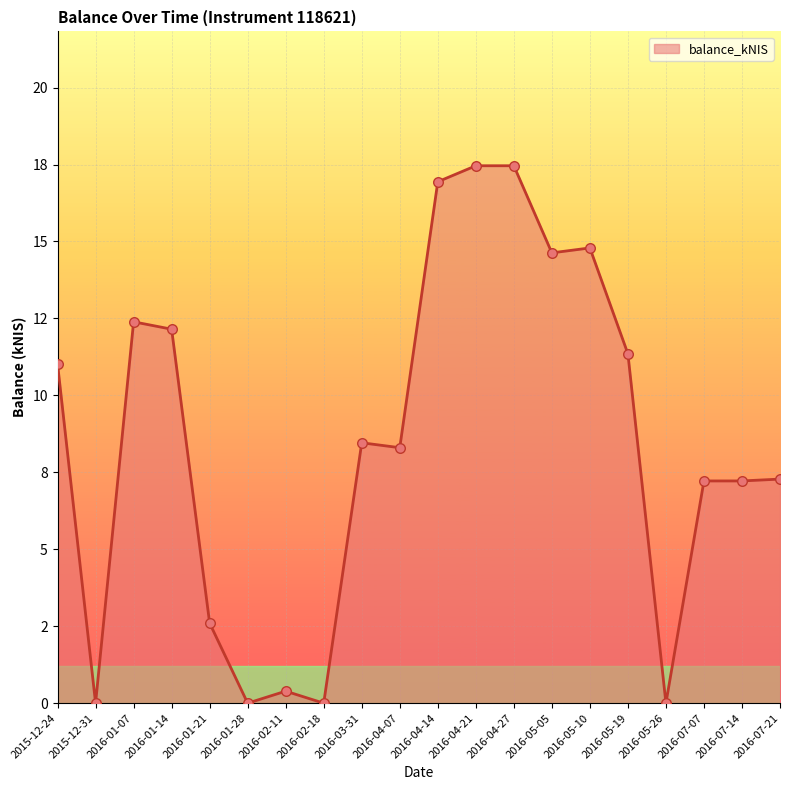

Is this an area chart (filled region under the line)?

Yes